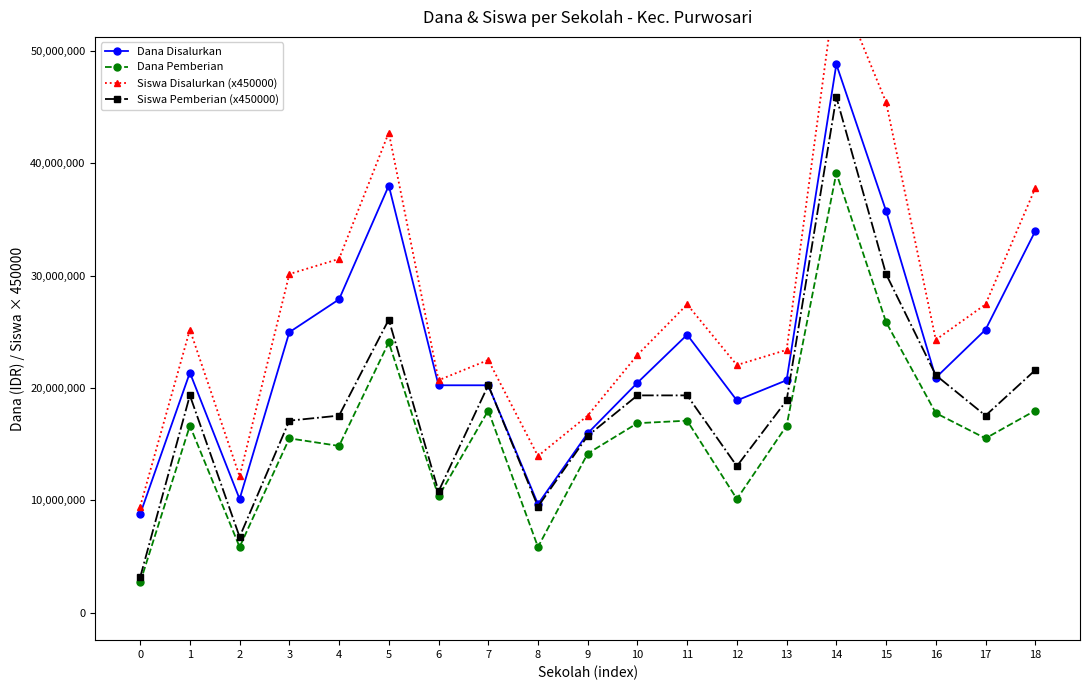

How many values in the Dana Disalurkan series are below 20925000?

9